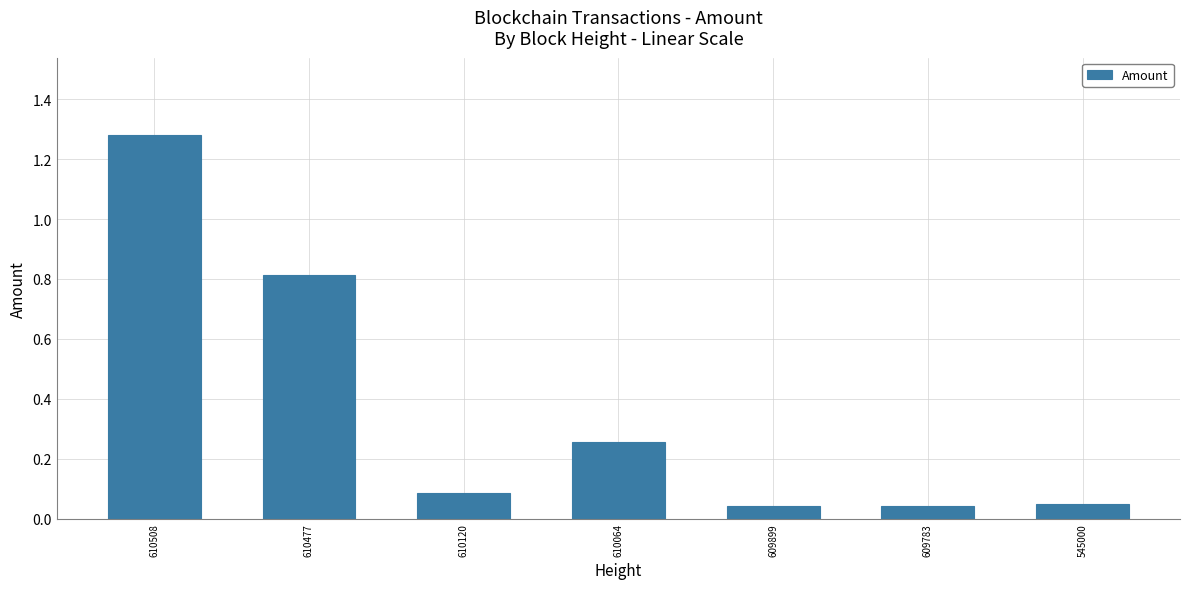

Between 609899 and 610064, which is larger?

610064